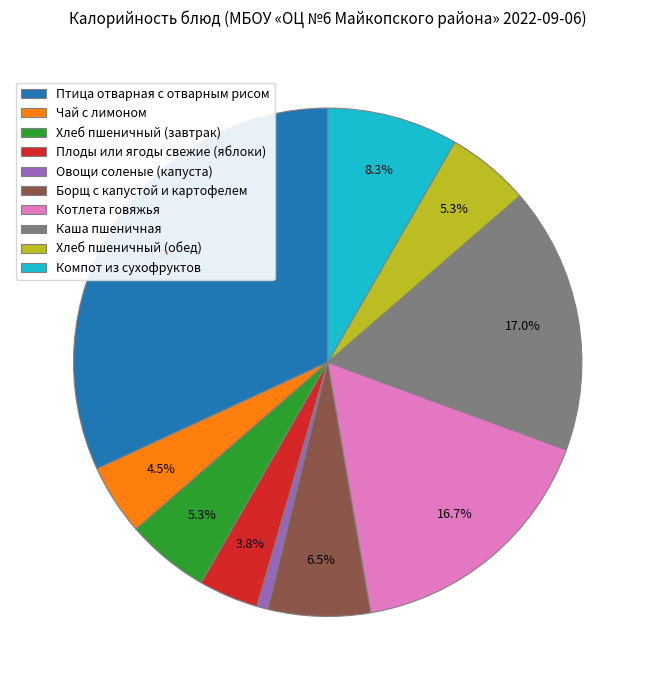

Which slice is the largest?

Птица отварная с отварным рисом